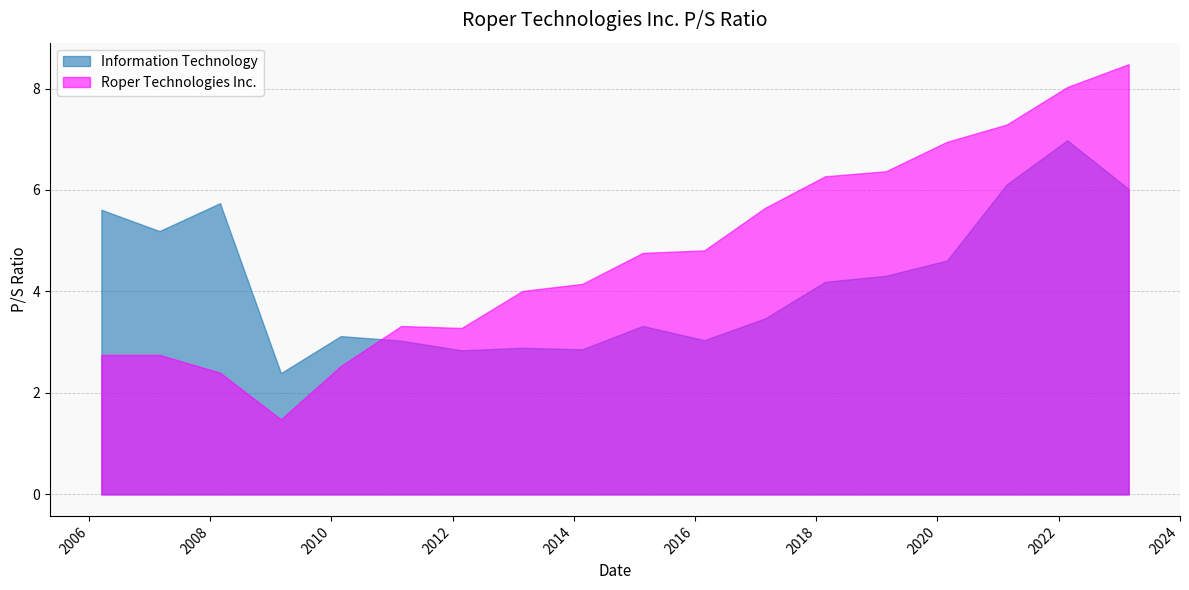

What are all the series names shown in the legend?

Information Technology, Roper Technologies Inc.